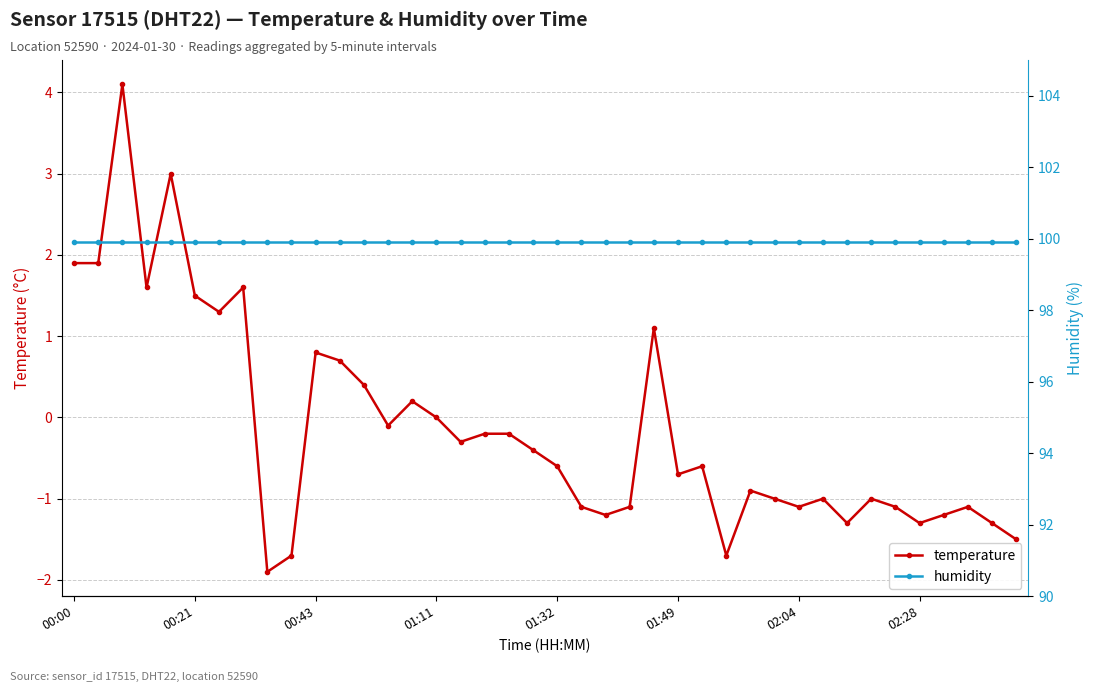

Which category has the lowest value across all series?

8